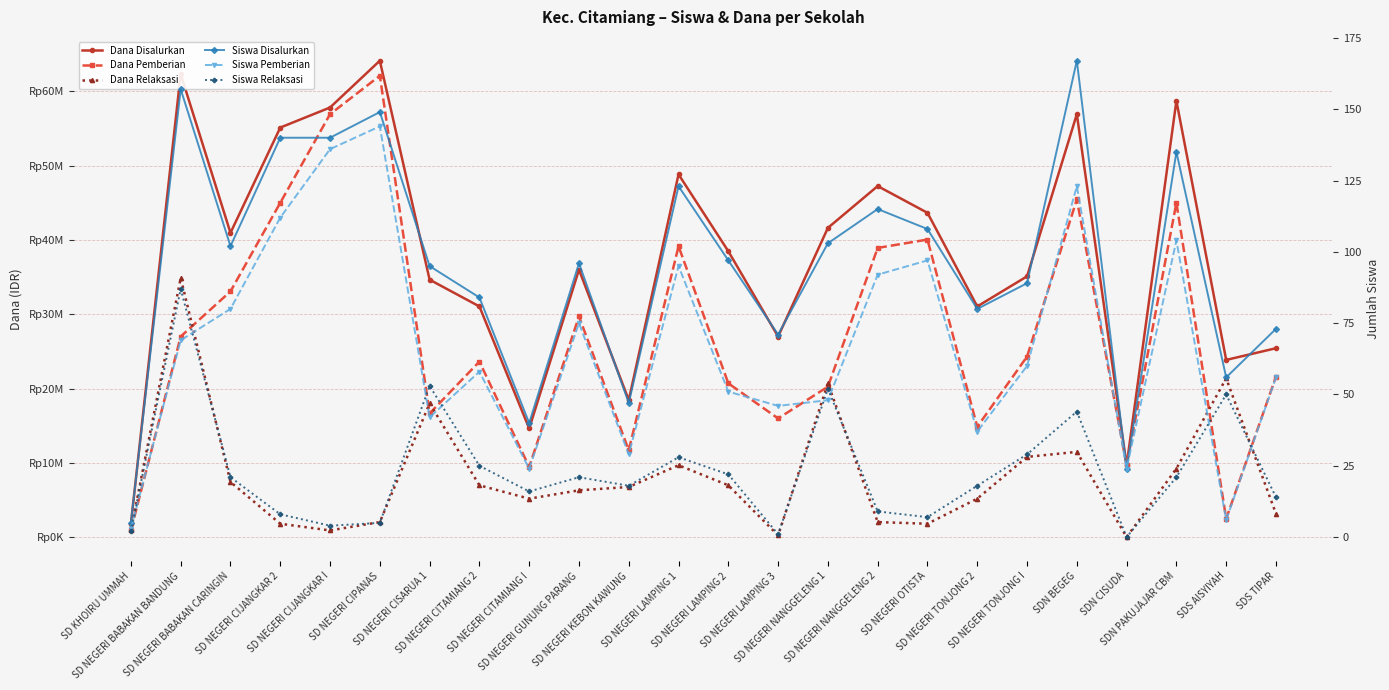

At which category is the sum across all series the highest?

SD NEGERI CIPANAS